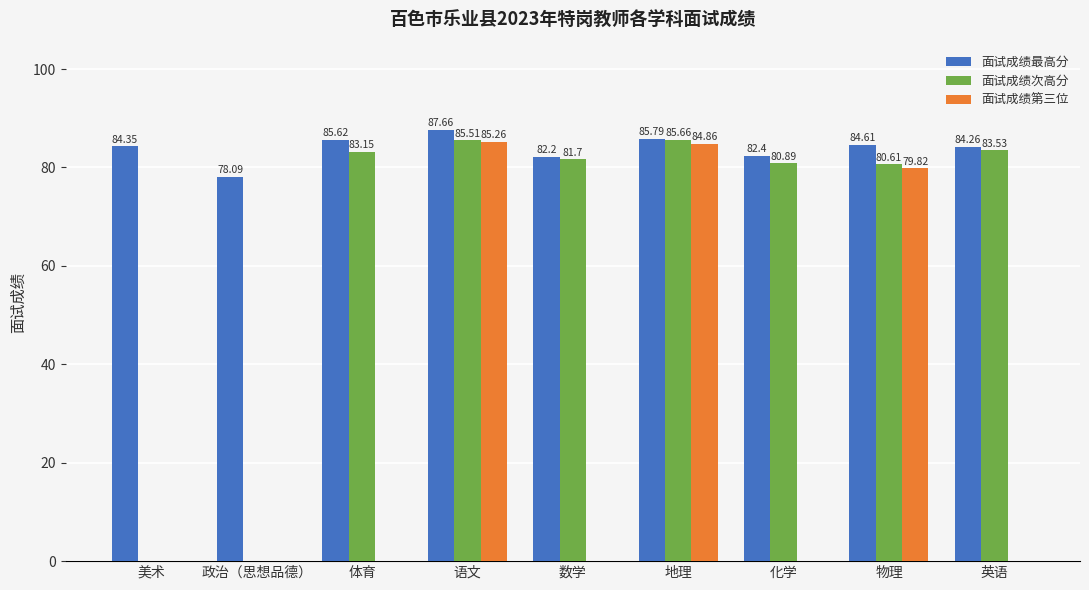

Which category has the highest value across all series?

语文